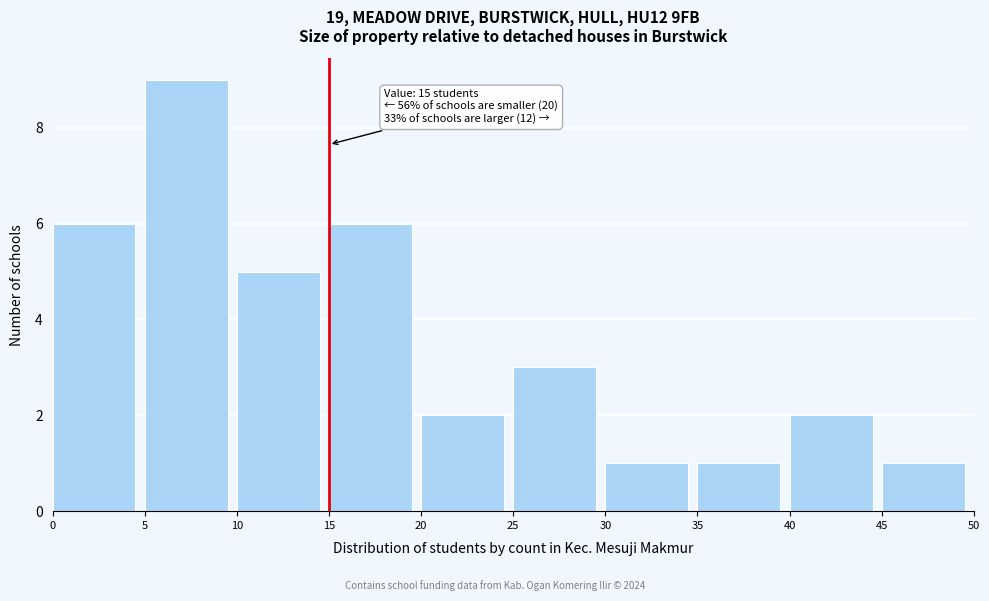

Which range on the x-axis has the tallest bar?

5 to 10